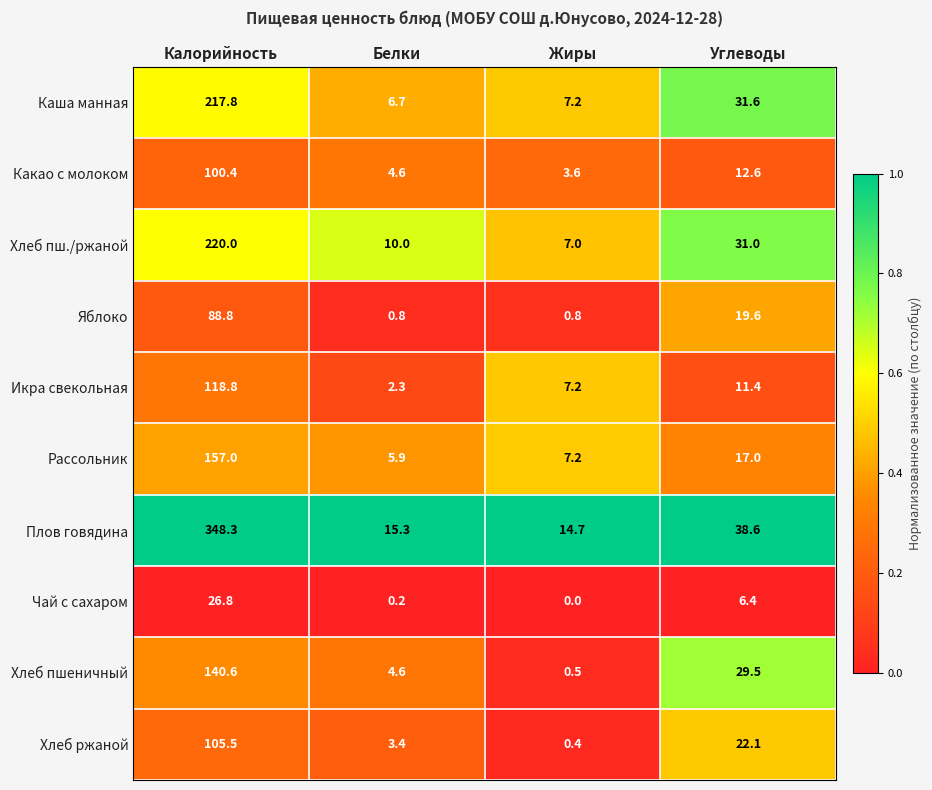

Which series has the largest range (max minus min)?

Плов говядина